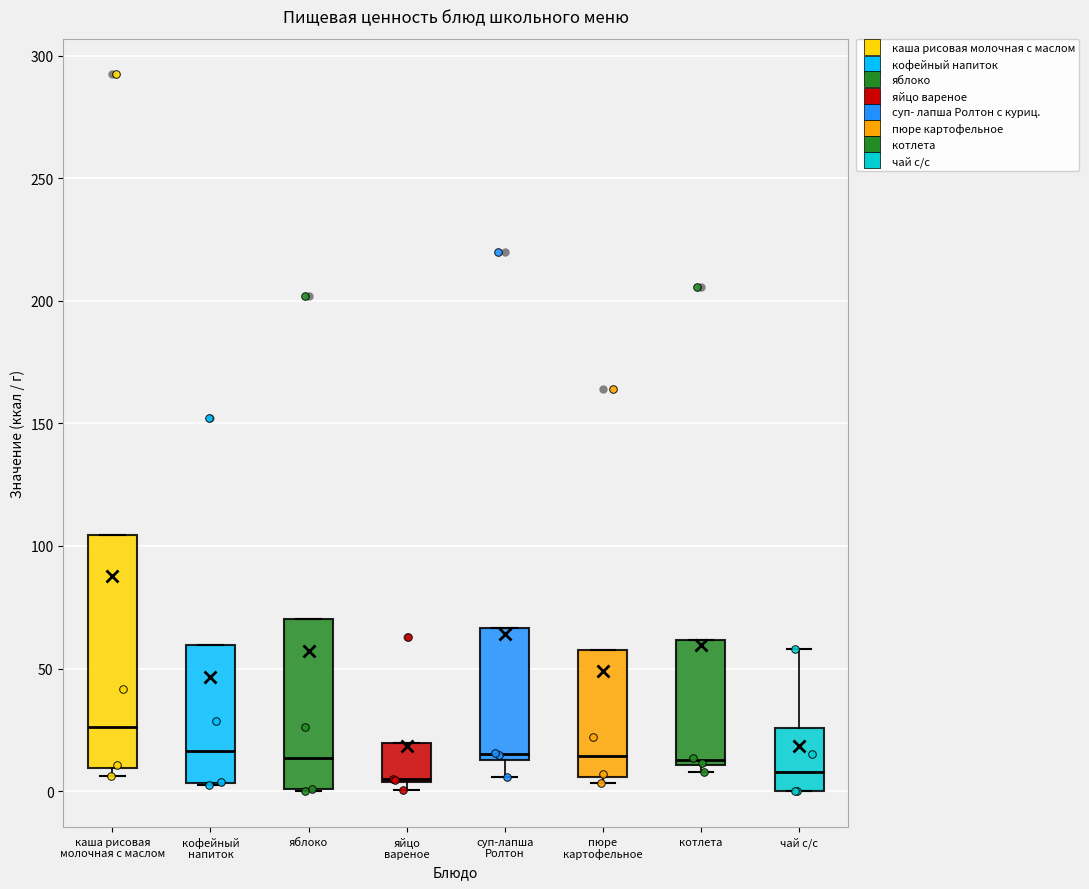

Which box is the tallest, from its lower edge to its upper edge?

каша рисовая молочная с маслом